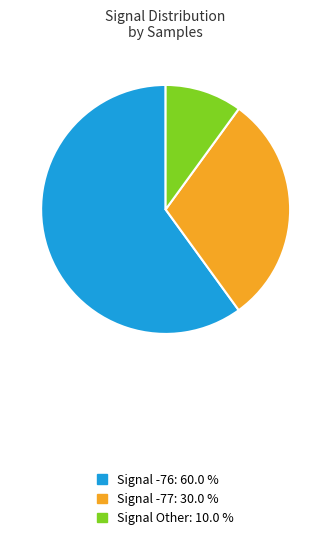

Does any single category account for the majority?

Yes